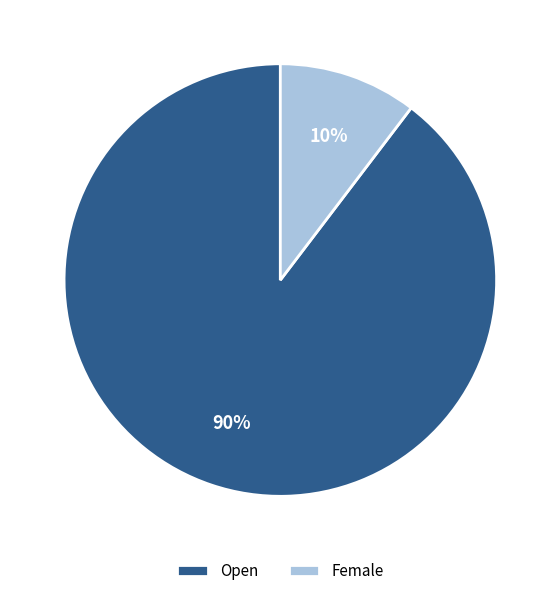

To the nearest percent, what is the average slice percentage?

50%